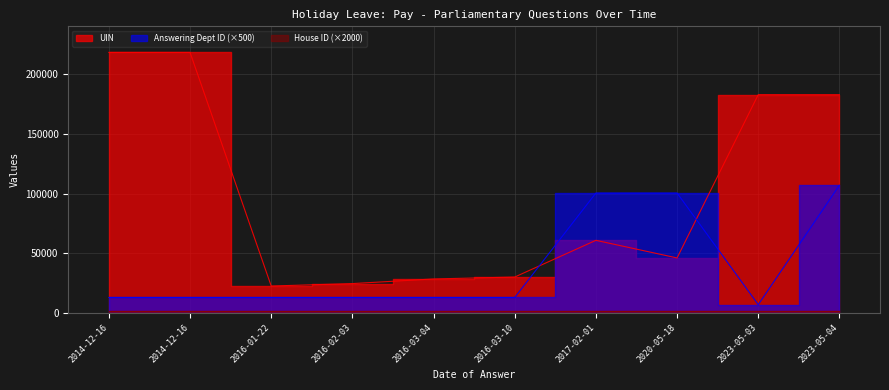

At how many categories does at least one series exceed 185632?

2